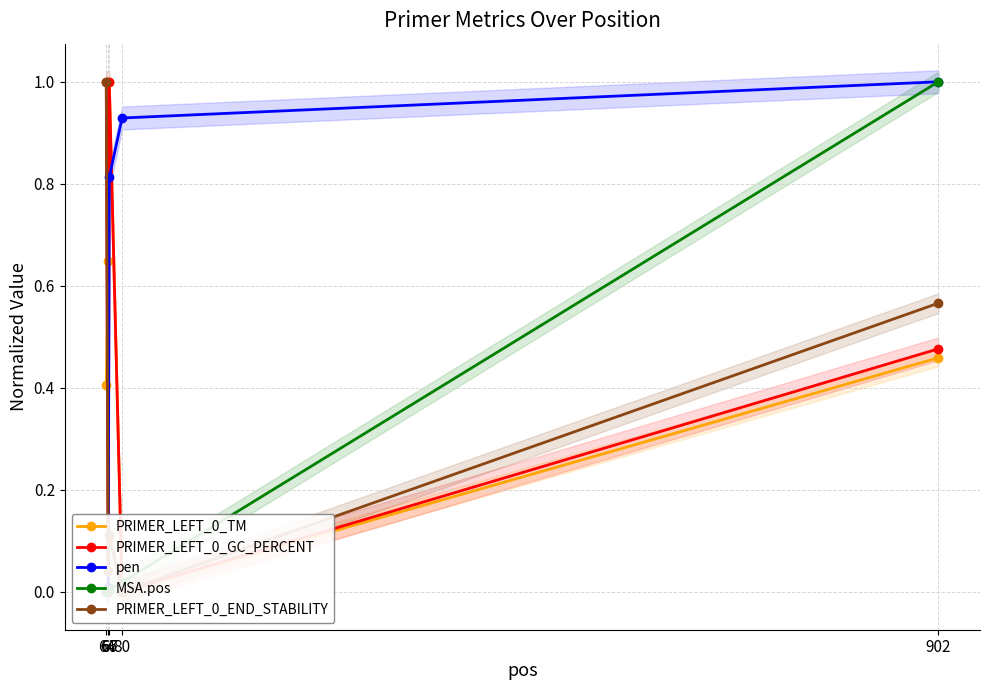

How many categories are shown in the chart?

5